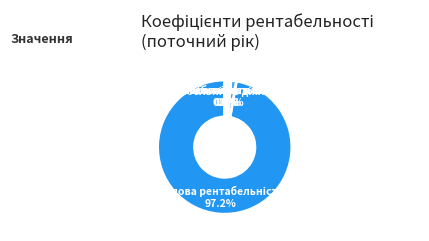

How many segments does this pie chart have?

5